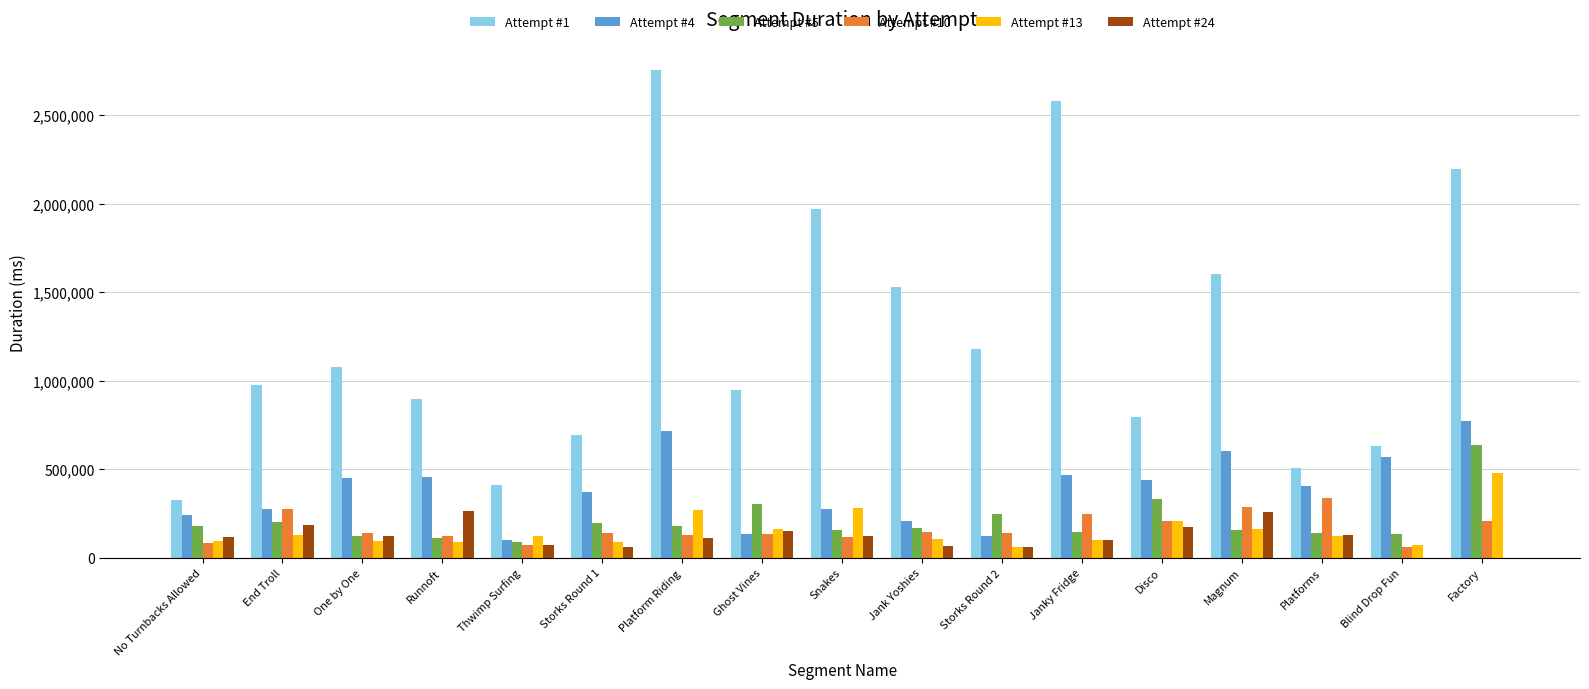

What is the total value across all series at Thwimp Surfing?

861145